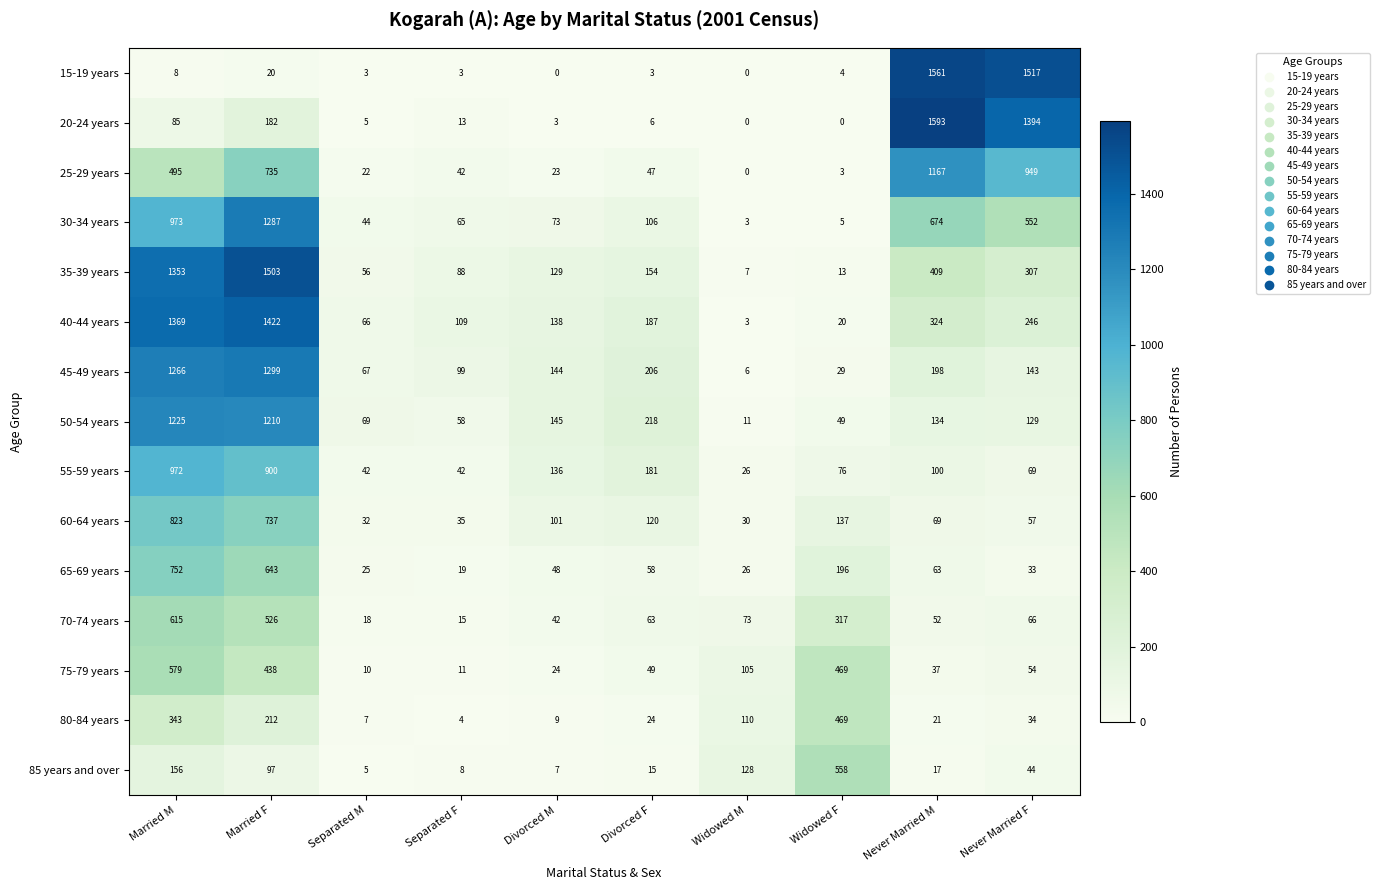

True or false: 40-44 years has a value of 46 at Divorced M.

False